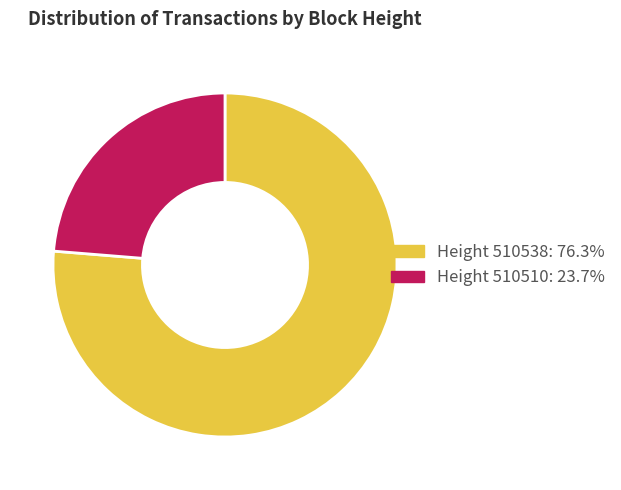

Does any single category account for the majority?

Yes